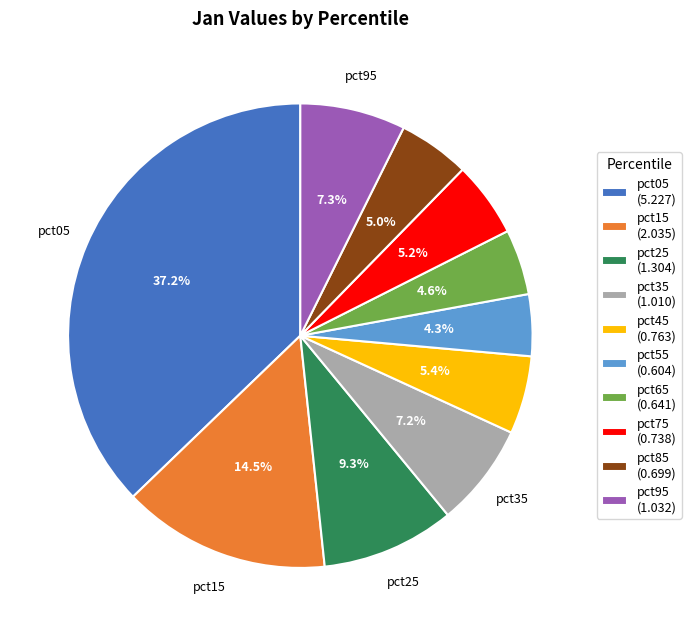

What is the total percentage of pct55 and pct85?

9.3%